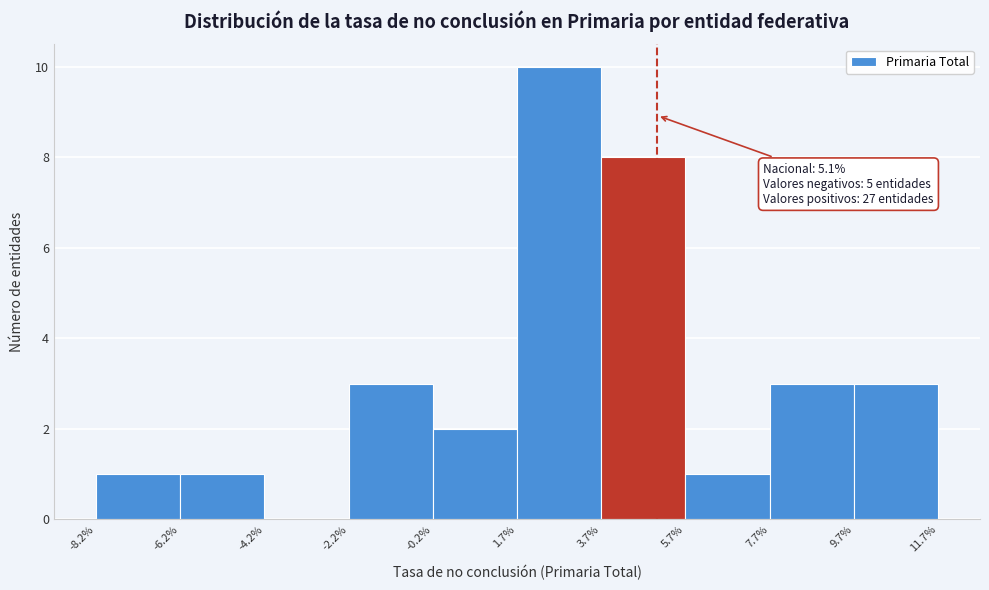

Which range on the x-axis has the tallest bar?

1.7% to 3.7%